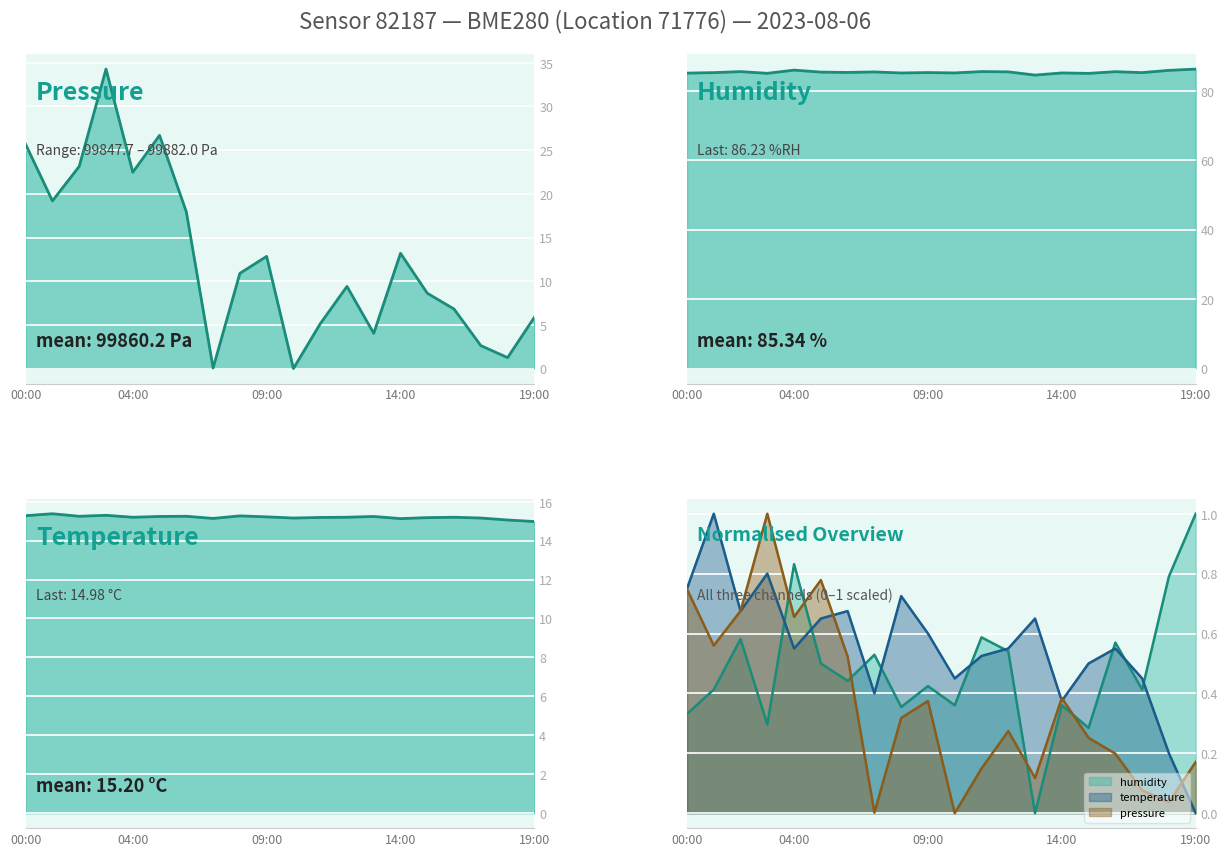

List the series in order of their peak value, lowest first.

pressure, humidity, temperature